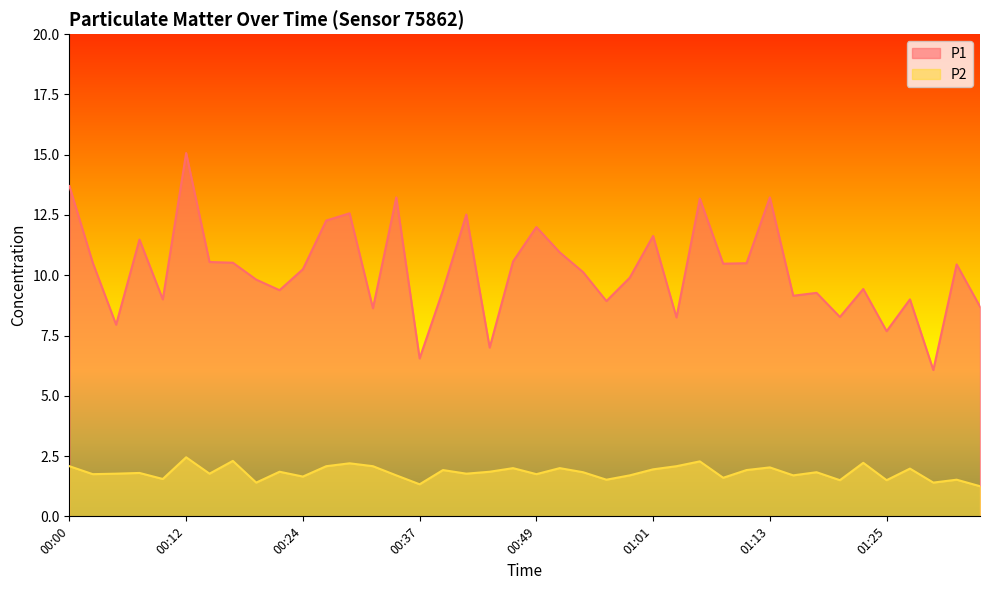

How many interior local peaks does the P1 series have?

13